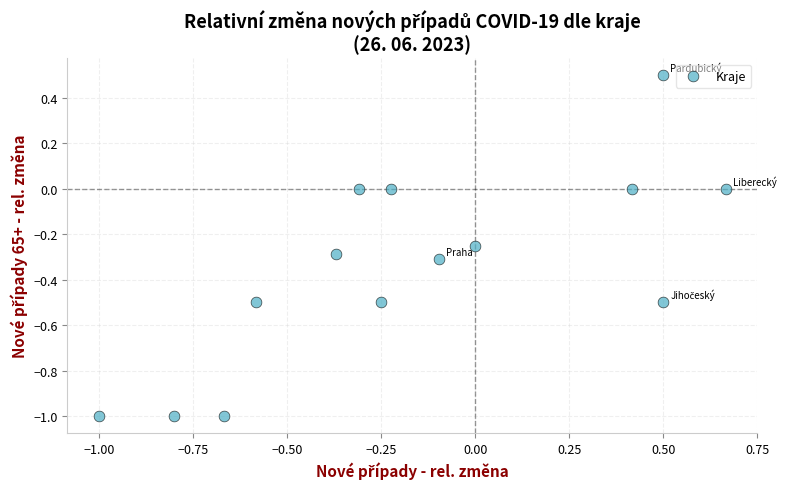

What is the range of Y values (max minus min)?

1.5